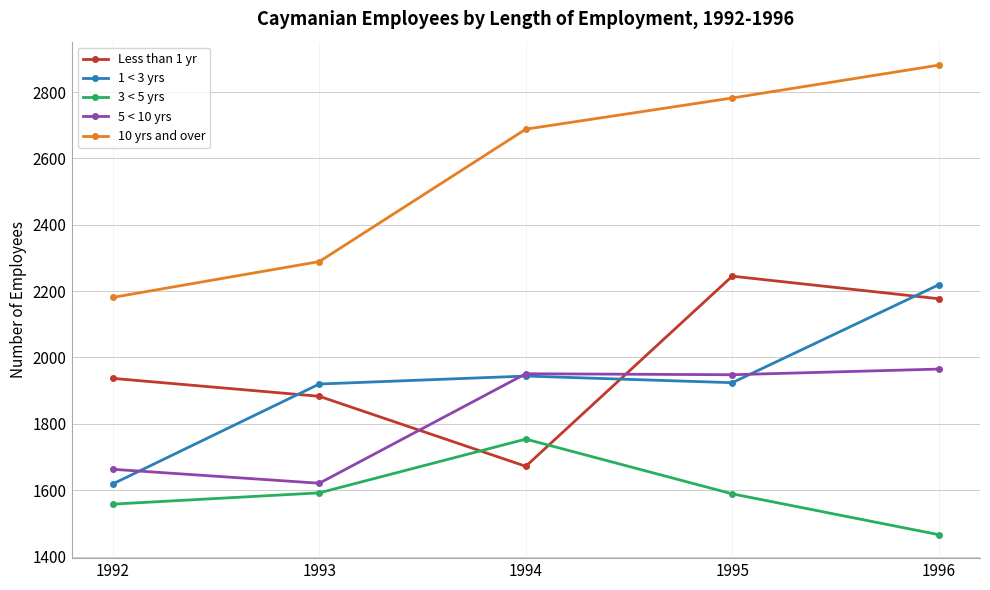

True or false: Less than 1 yr has more than 0 points higher than both neighbors.

True